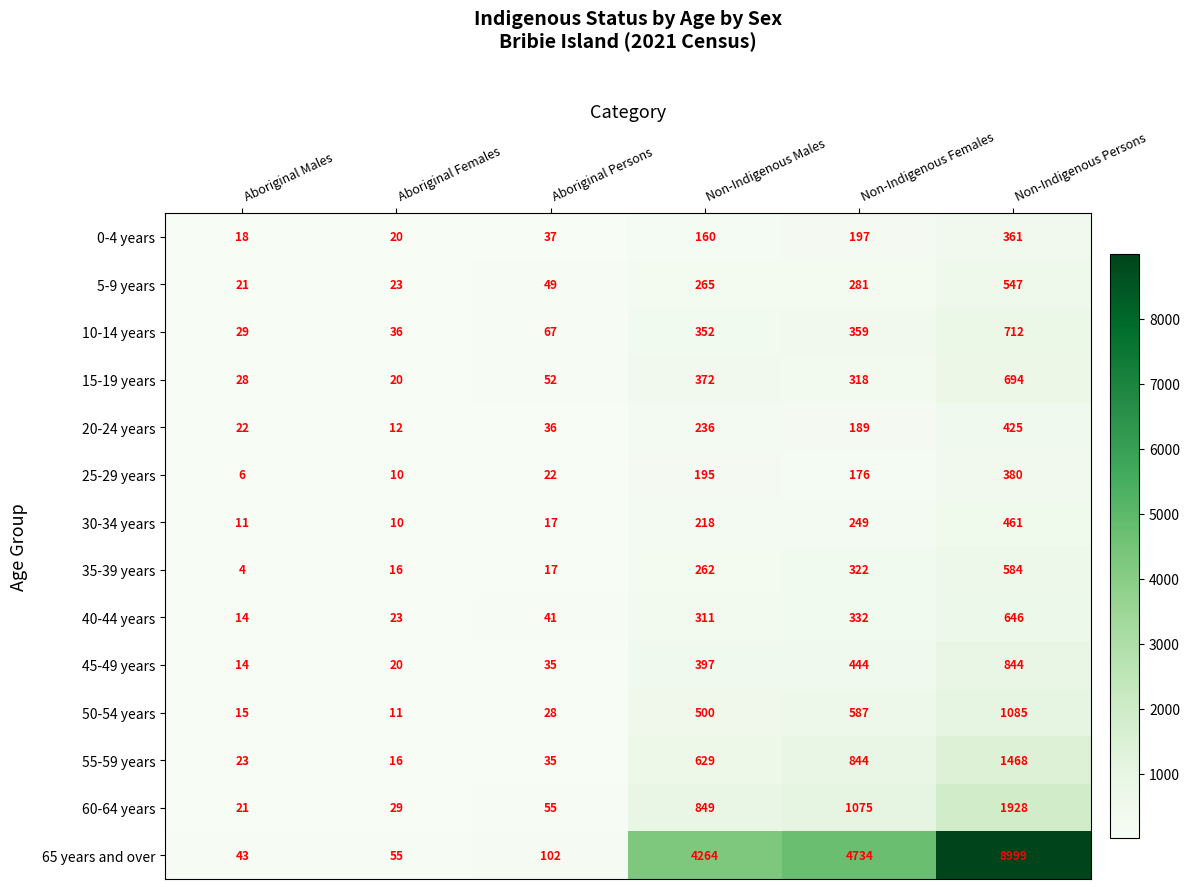

Rank the categories by 15-19 years value from highest to lowest.

Non-Indigenous Persons, Non-Indigenous Males, Non-Indigenous Females, Aboriginal Persons, Aboriginal Males, Aboriginal Females